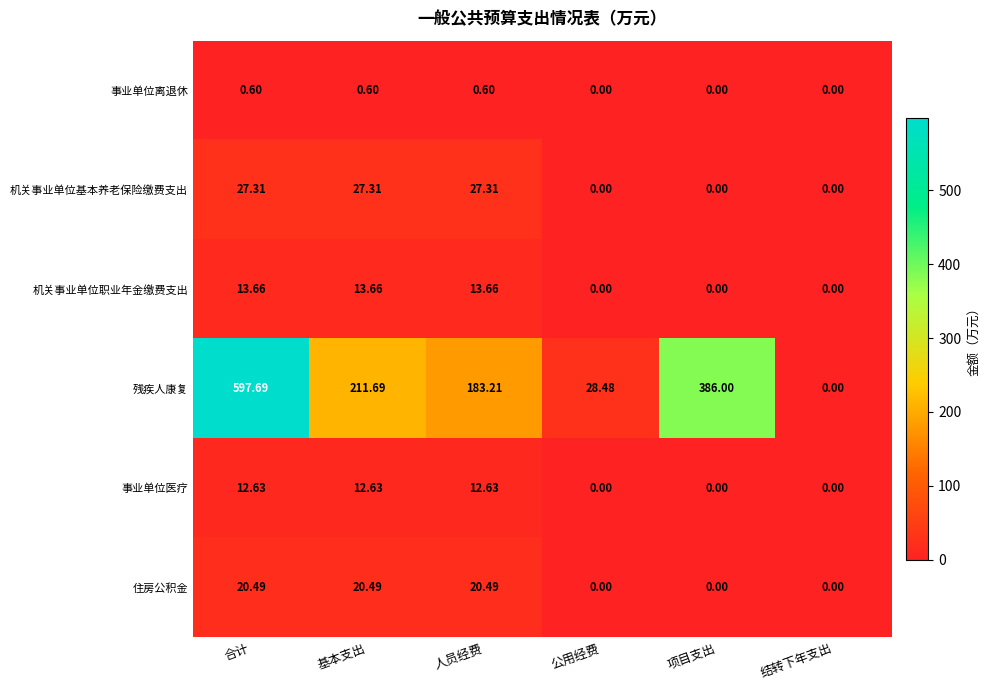

At which label does 机关事业单位职业年金缴费支出 first exceed 13?

合计